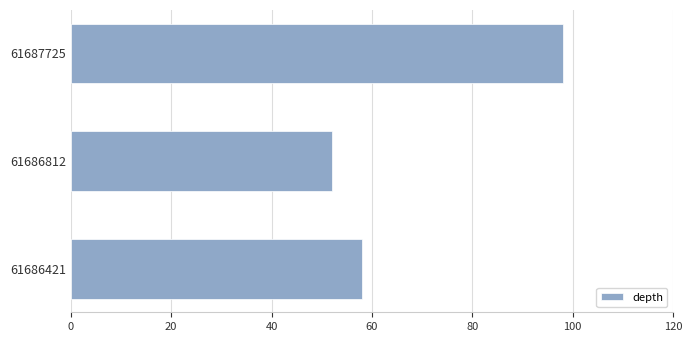

What is the maximum value shown in the chart?

98